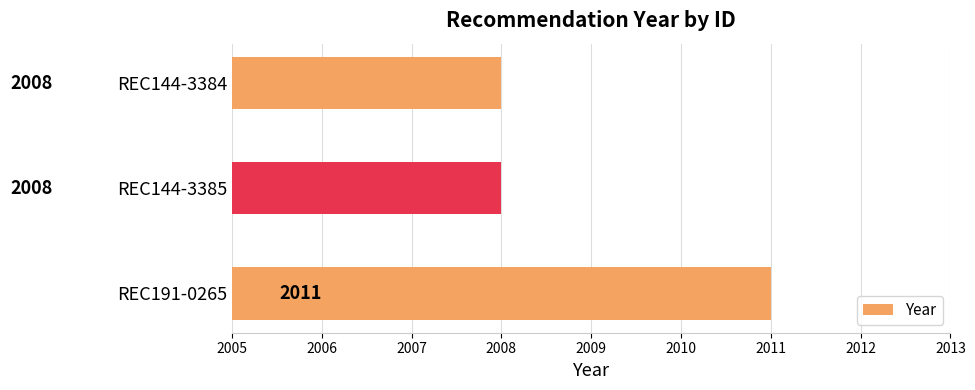

The value at REC144-3384 is 2008. True or false?

True